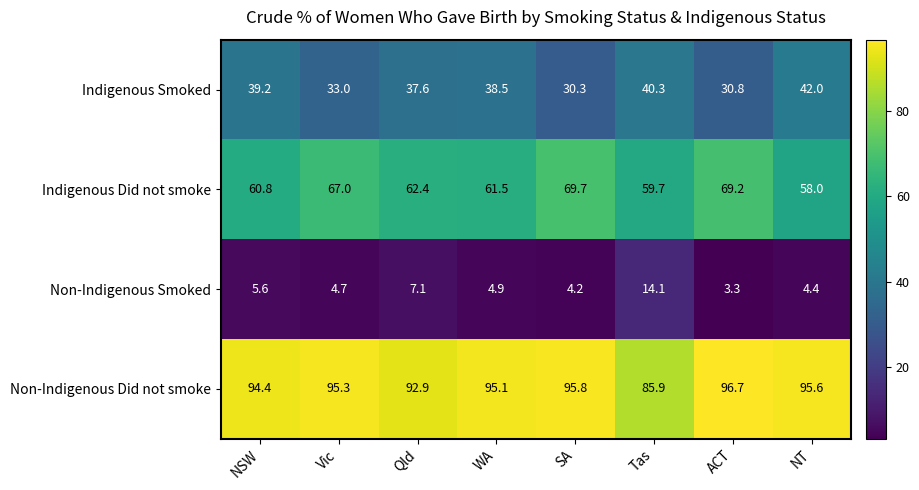

Is the value of Indigenous Smoked at WA greater than the value of Non-Indigenous Smoked at Vic?

Yes